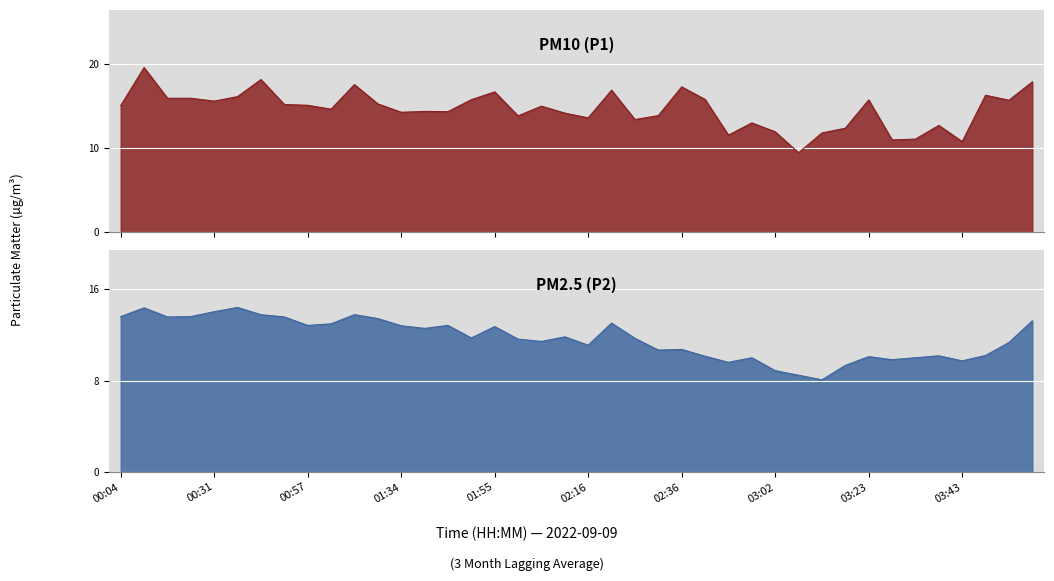

What is the spread (max minus min) of values at 01:44?

1.5